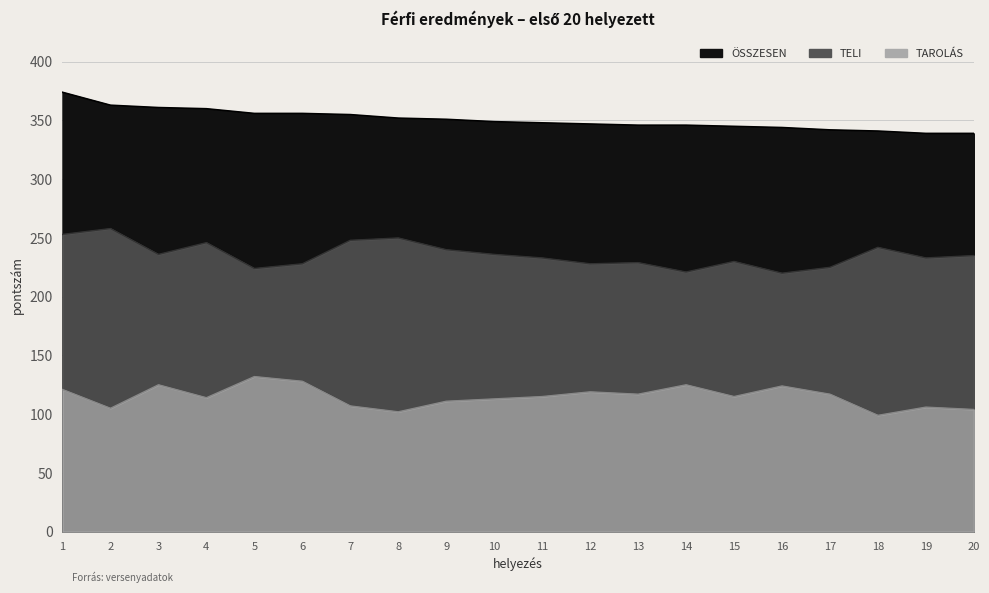

The TELI series shows 341 at 13. True or false?

False